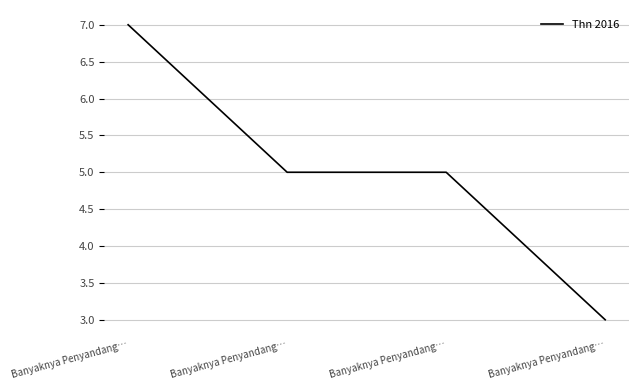

What is the sum of the values at Banyaknya Penyandang… and Banyaknya Penyandang…?

12